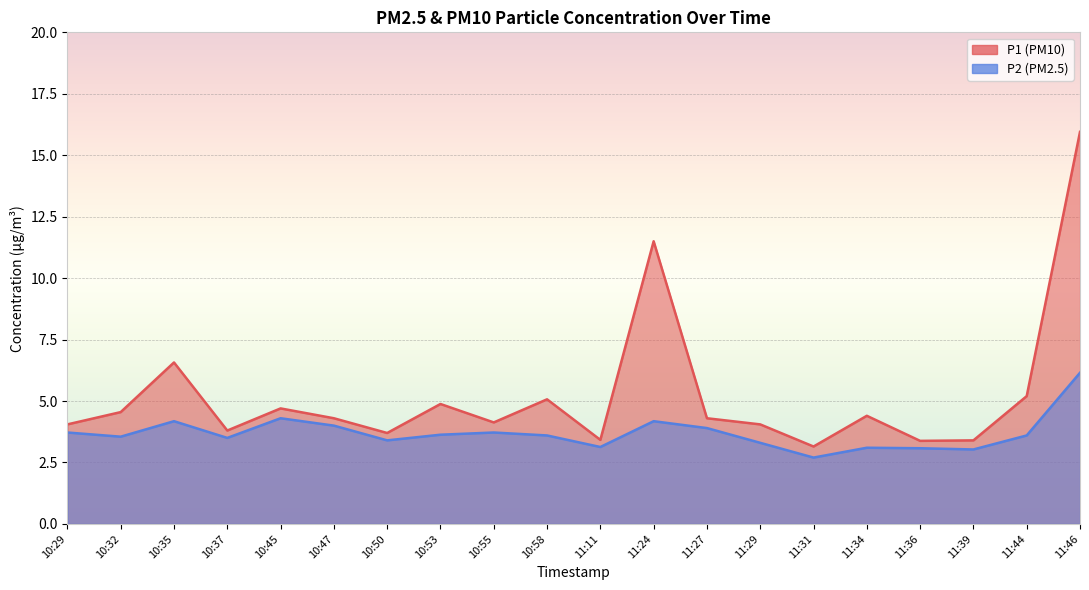

List the labels in order of P2 value, smallest first.

11:31, 11:39, 11:36, 11:34, 11:11, 11:29, 10:50, 10:37, 10:32, 10:58, 11:44, 10:53, 10:29, 10:55, 11:27, 10:47, 10:35, 11:24, 10:45, 11:46